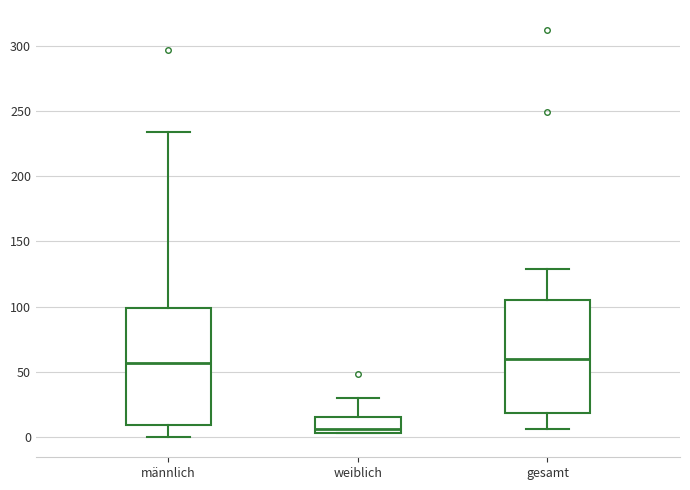

Reading left to right, read every box against the y-axis: the position of its median line, the range the box covers, and the ends of its whiskers. The values are not printed on the chart, so give them approximately, as read against the axis.

männlich: median 55, box 10 to 100, whiskers 0 to 235
weiblich: median 5 (just above the box's lower edge), box 5 to 15, whiskers 5 to 30
gesamt: median 60, box 20 to 105, whiskers 5 to 130